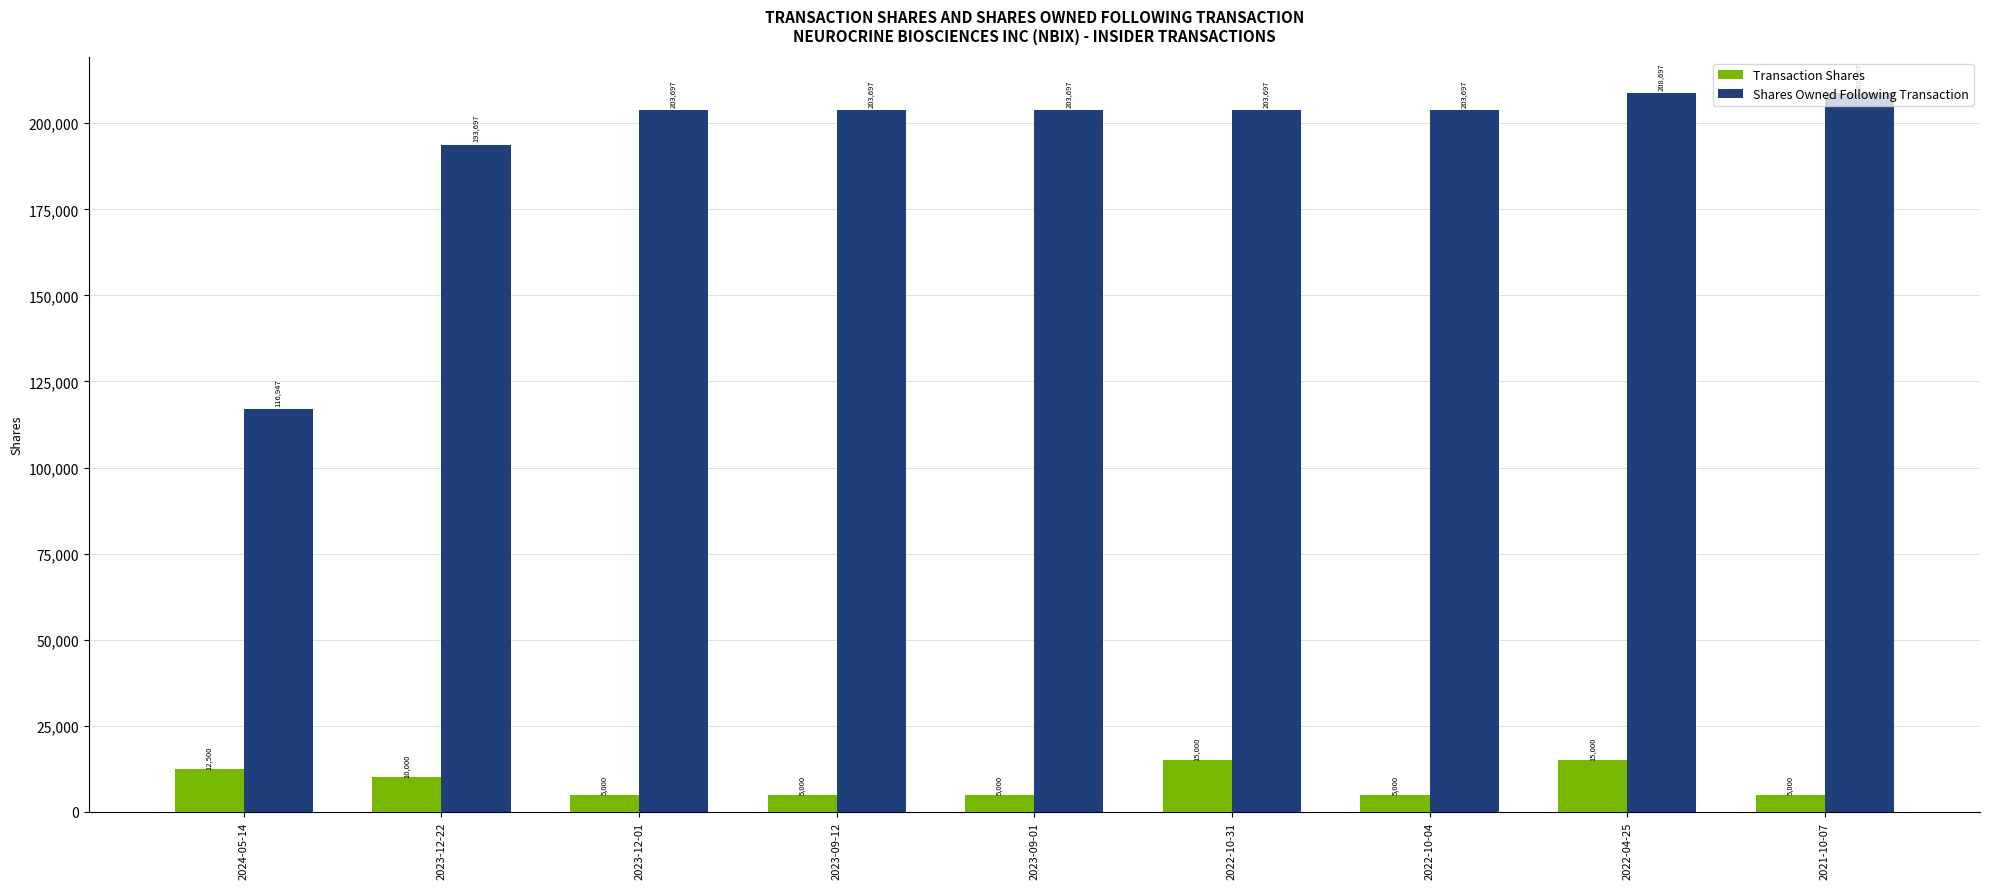

How many bars are there in total?

18